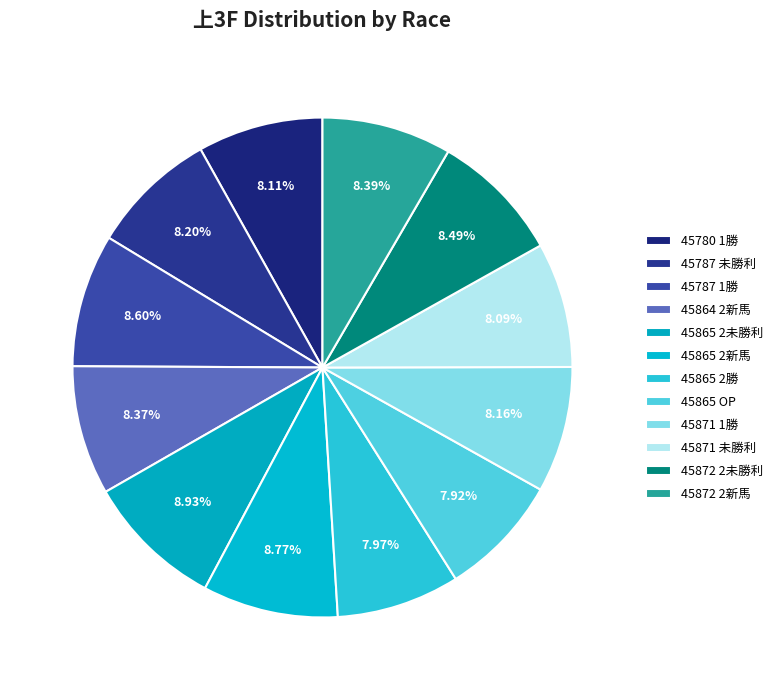

Is there a majority slice in this chart?

No